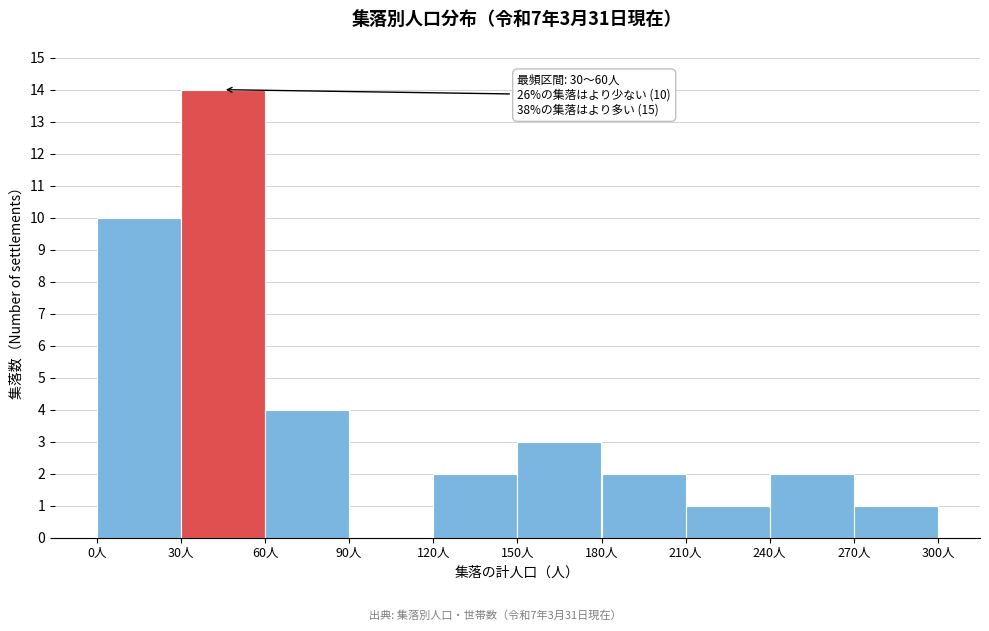

Which range on the x-axis has the tallest bar?

30 to 60